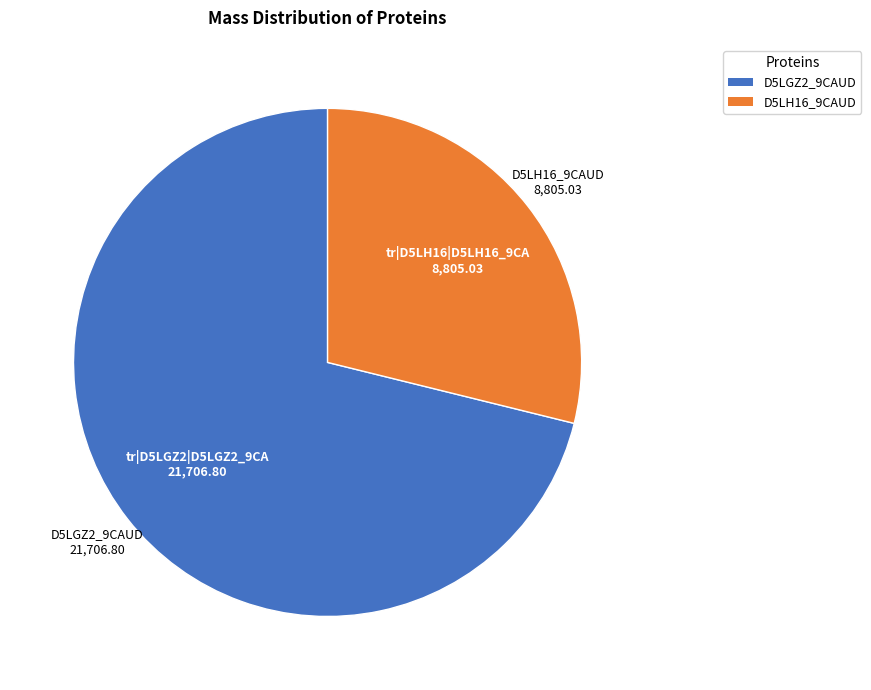

Which category accounts for the majority?

D5LGZ2_9CAUD